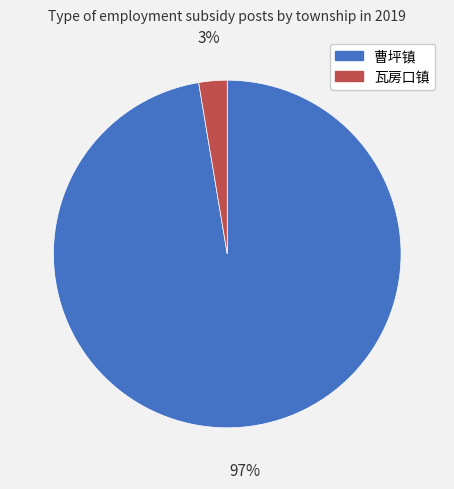

To the nearest percent, what is the average slice percentage?

50%